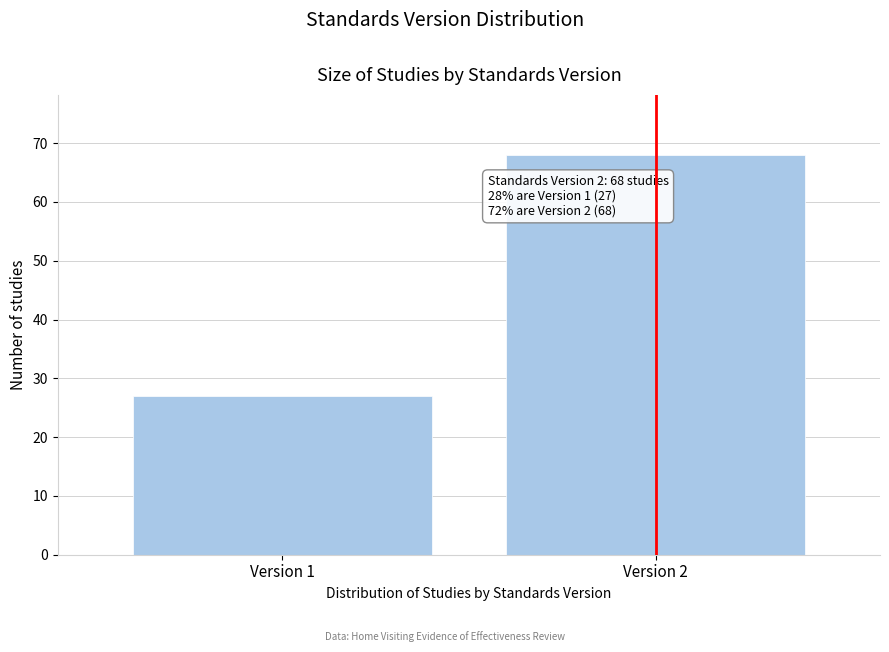

Reading left to right, what are all the values shown in this chart?

27	68